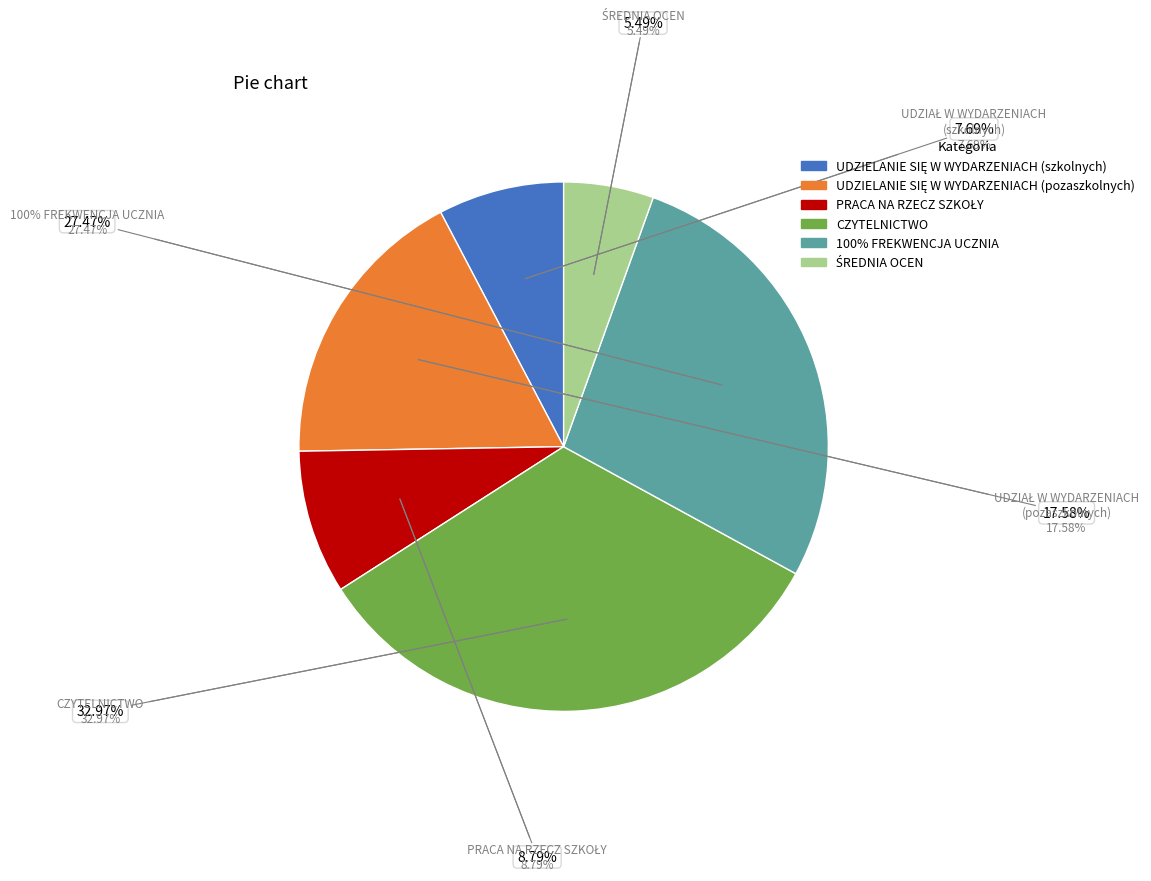

What is the total percentage of 100% FREKWENCJA UCZNIA and CZYTELNICTWO?

60.4%